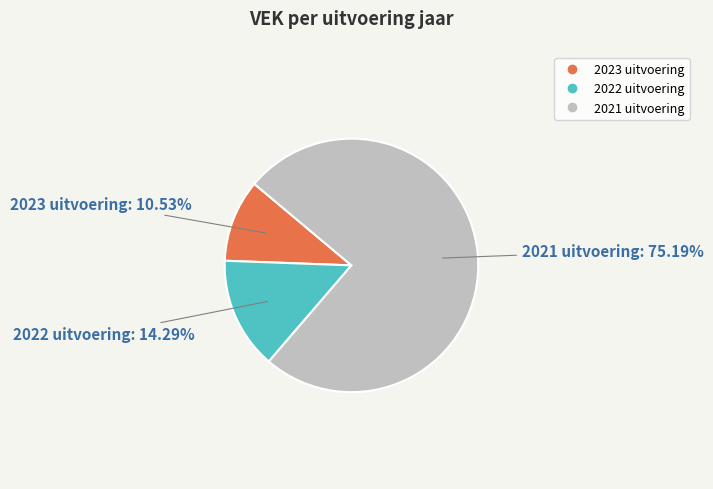

To the nearest percent, what is the combined percentage of 2022 uitvoering and 2023 uitvoering?

25%